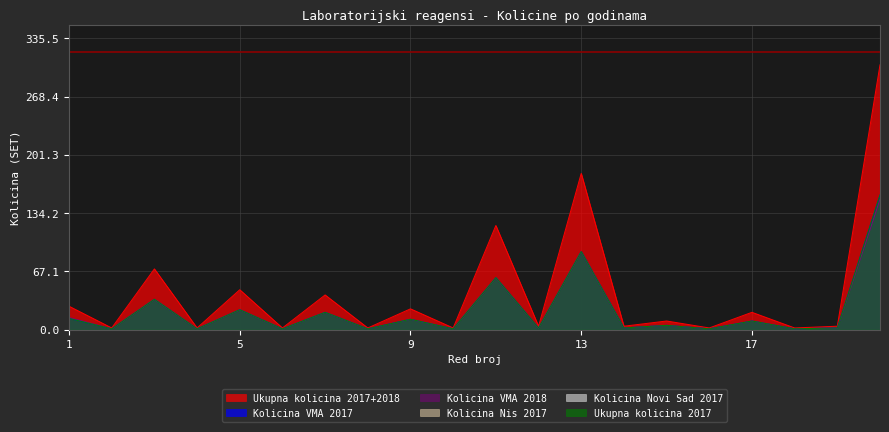

True or false: Kolicina VMA 2017 has a value of 60 at 11.

True